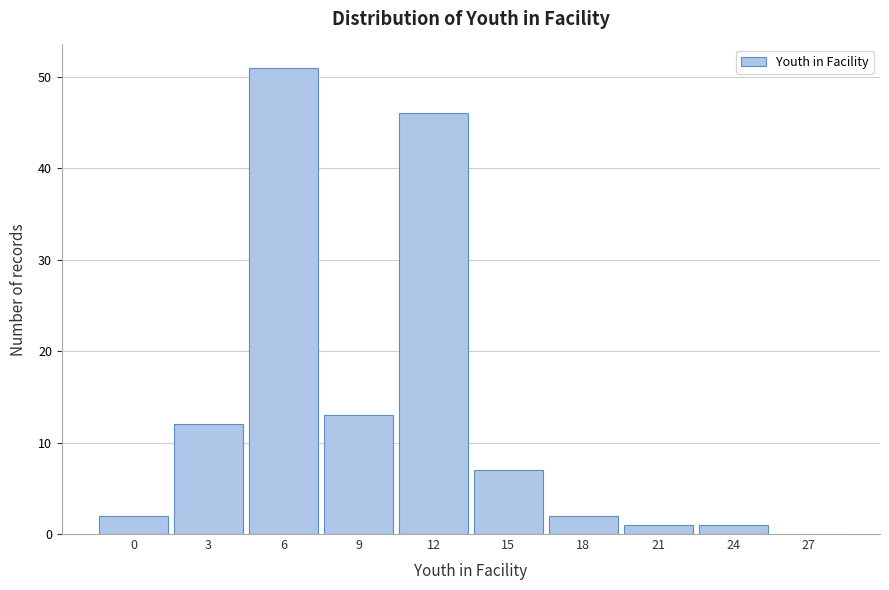

Reading left to right, list all the values displayed in this chart.

0=2	3=12	6=51	9=13	12=46	15=7	18=2	21=1	24=1	27=0